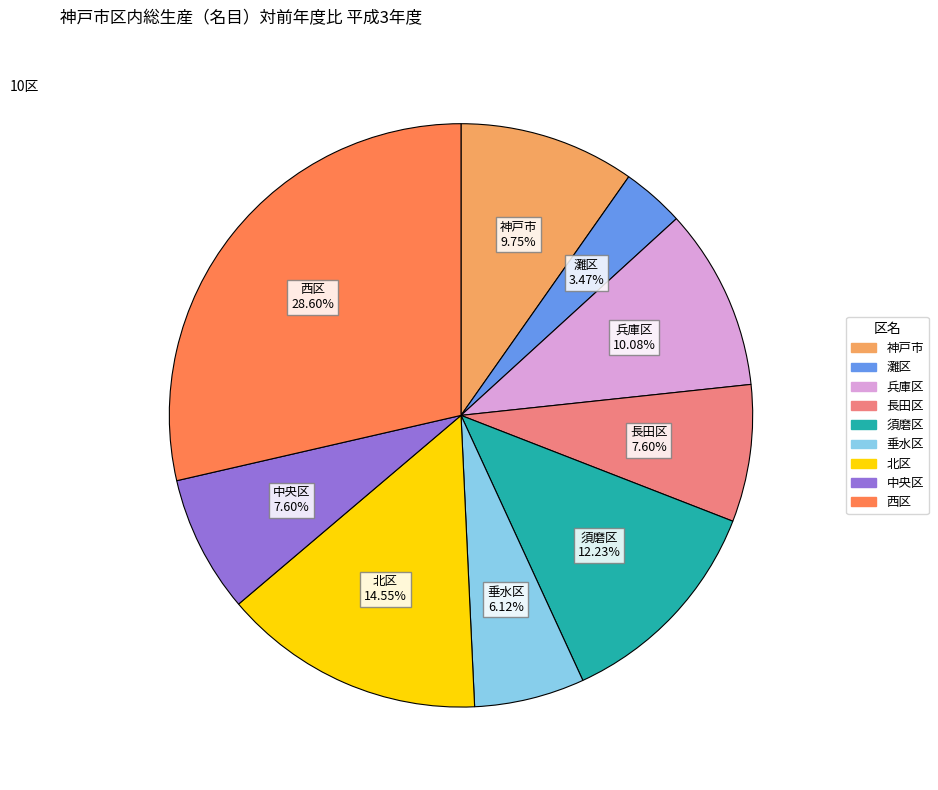

Does any single category account for the majority?

No